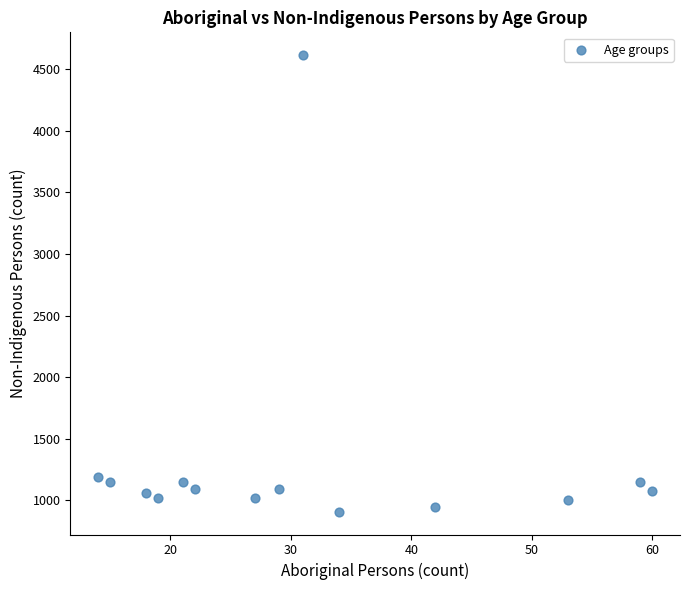

What is the range of Y values (max minus min)?

3706